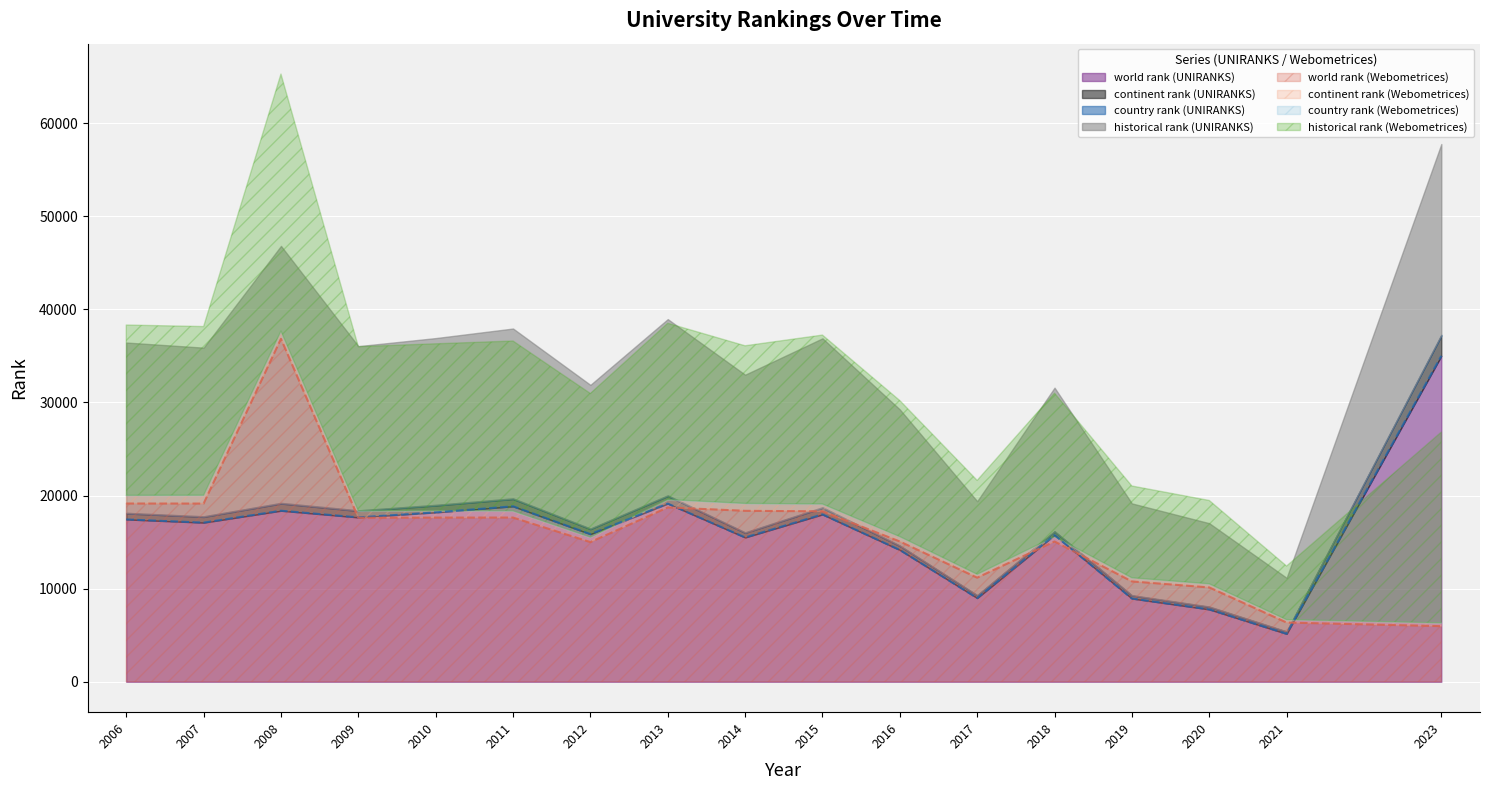

Is it true that world rank (UNIRANKS) equals 35002 at 2023?

True